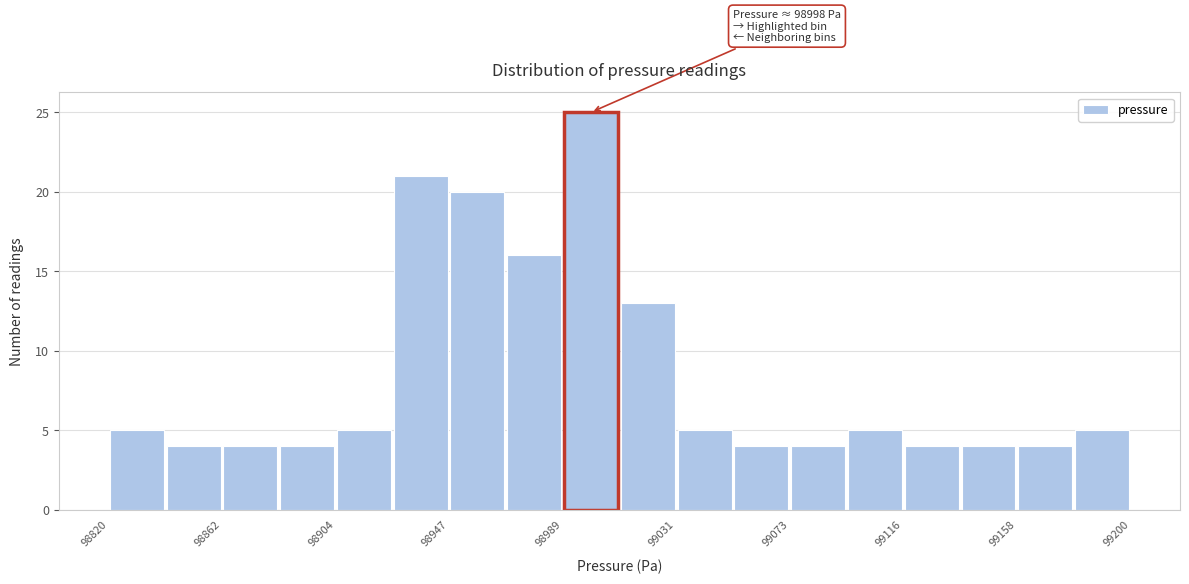

Over which range of the x-axis is the bar tallest?

98990 to 99010